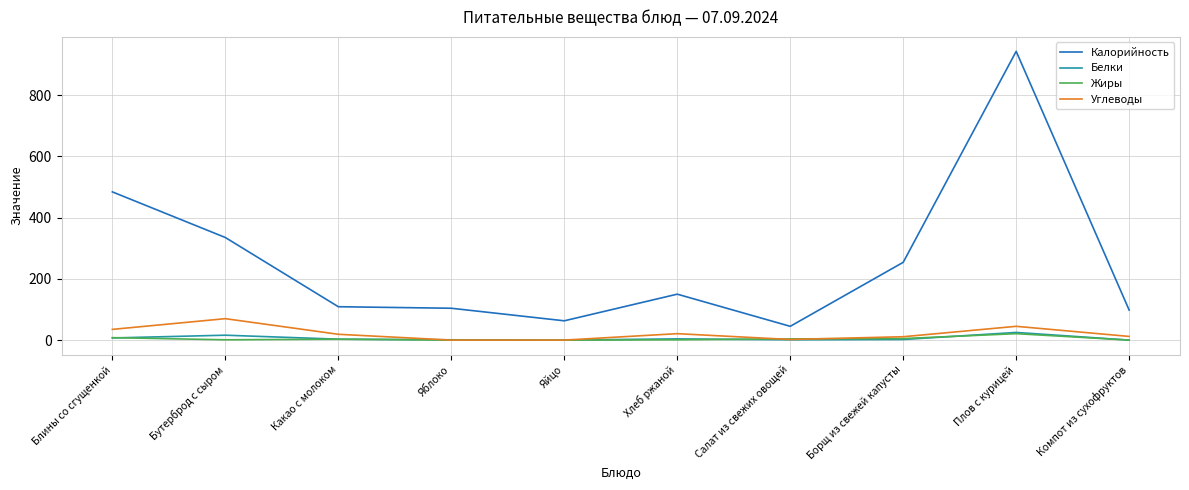

At which category is the sum across all series the highest?

Плов с курицей